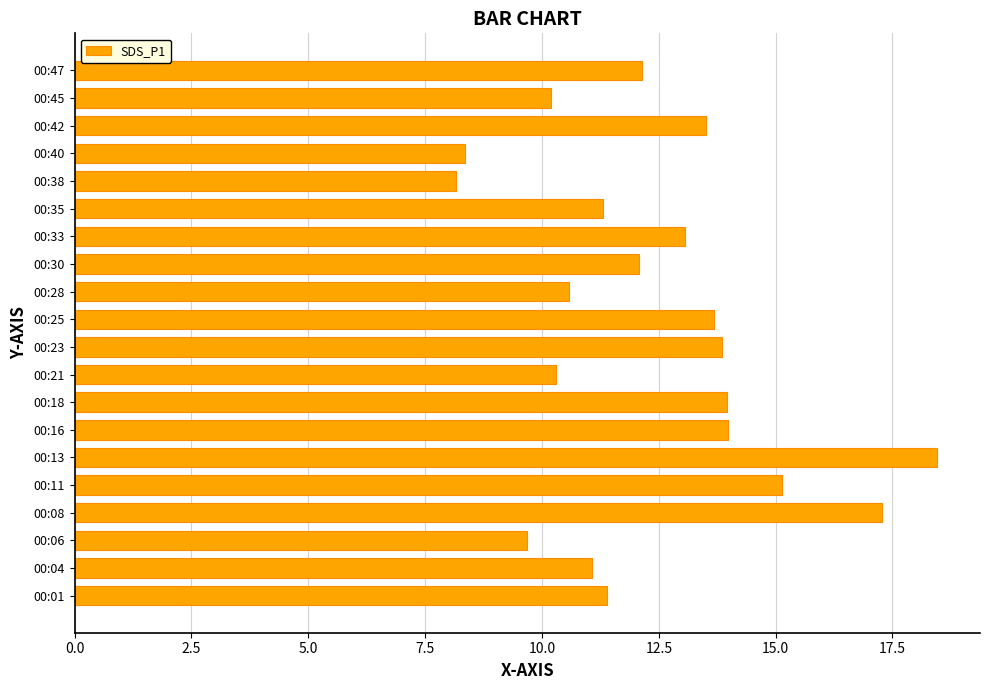

What is the minimum value shown in the chart?

8.2